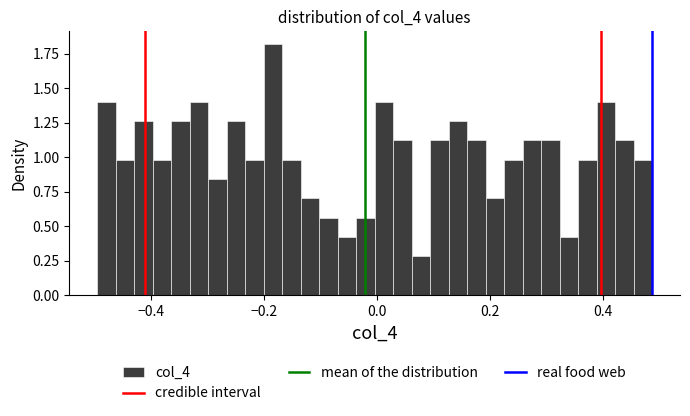

Around what value on the x-axis is the tallest bar? Give the approximate position of its centre, as read against the axis.

-0.18